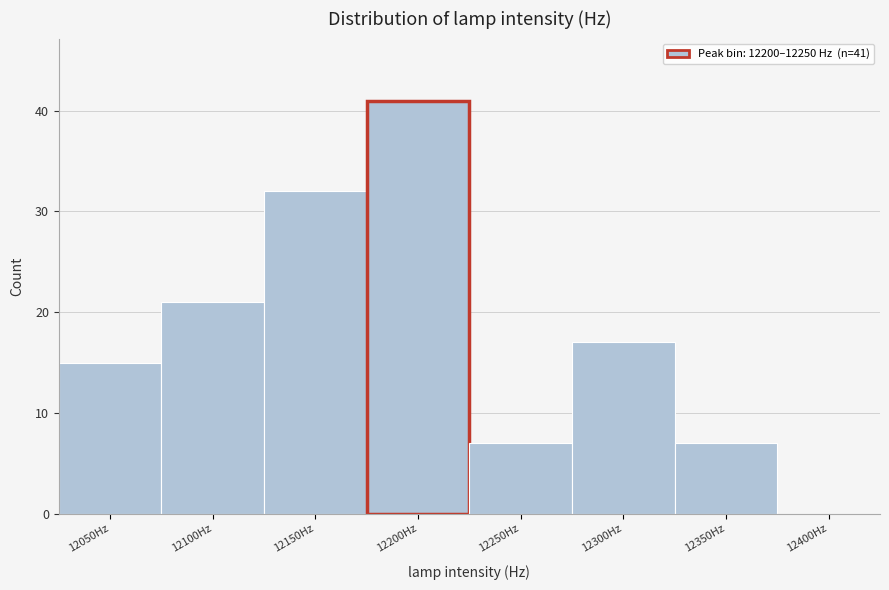

Reading left to right, transcribe all the data shown in this chart.

12050Hz=15	12100Hz=21	12150Hz=32	12200Hz=41	12250Hz=7	12300Hz=17	12350Hz=7	12400Hz=0